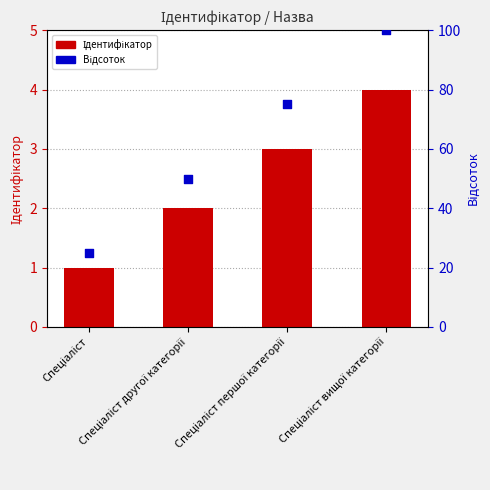

At how many categories does at least one series exceed 68?

2